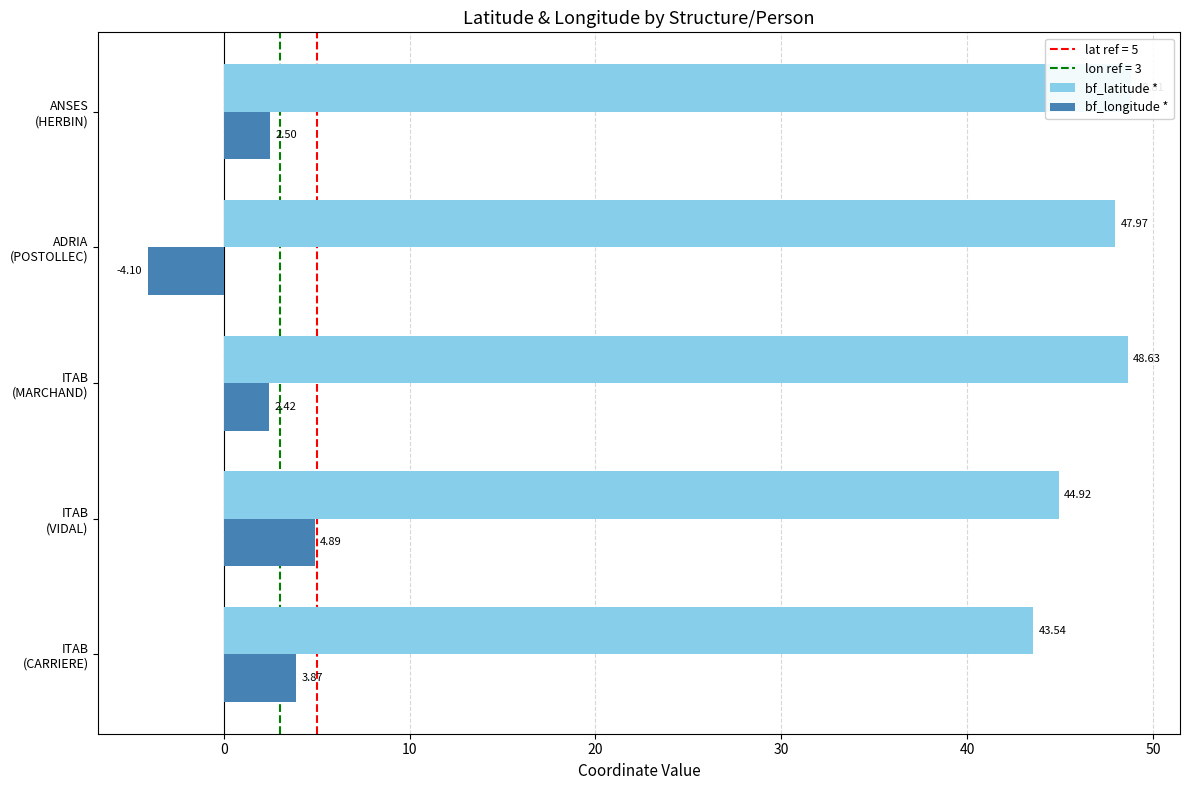

Reading left to right, extract all data points from this chart.

bf_latitude *: 43.5	44.9	48.6	48.0	48.8
bf_longitude *: 3.9	4.9	2.4	-4.1	2.5